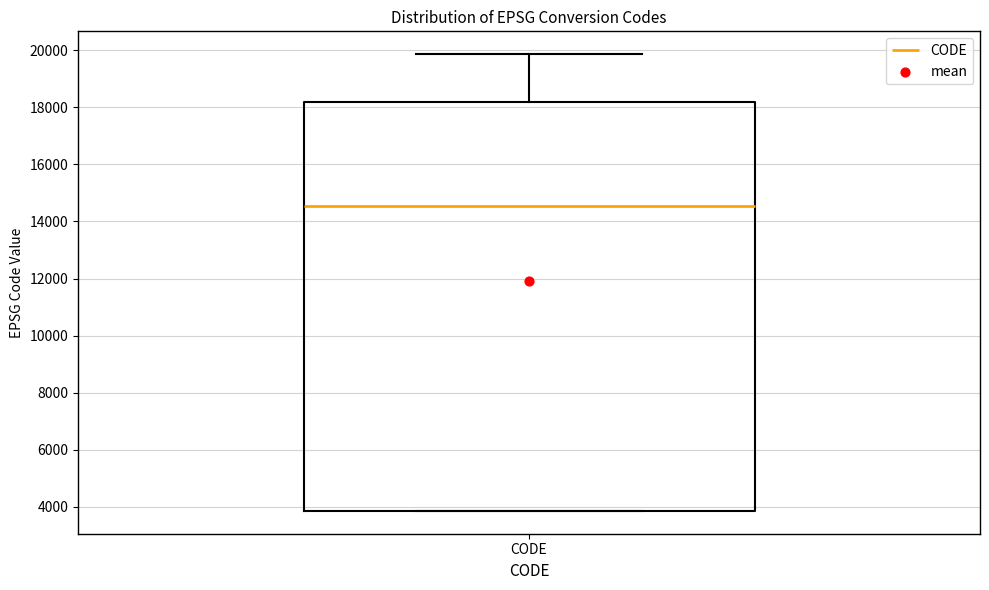

Transcribe this box plot: give where the median line is, the range the box spans, and where the two whiskers end, as read against the y-axis. The values are not printed on the chart, so give them approximately, as read against the axis.

median 14600, box 3800 to 18200, whiskers 3800 to 19800